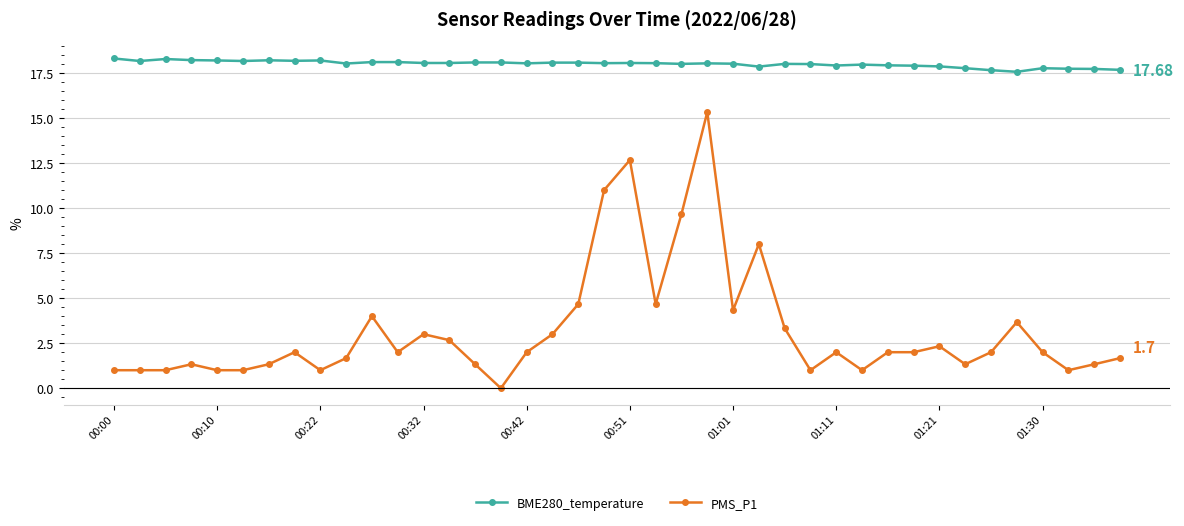

What is the difference between the maximum and minimum values in the PMS_P1 series?

15.3